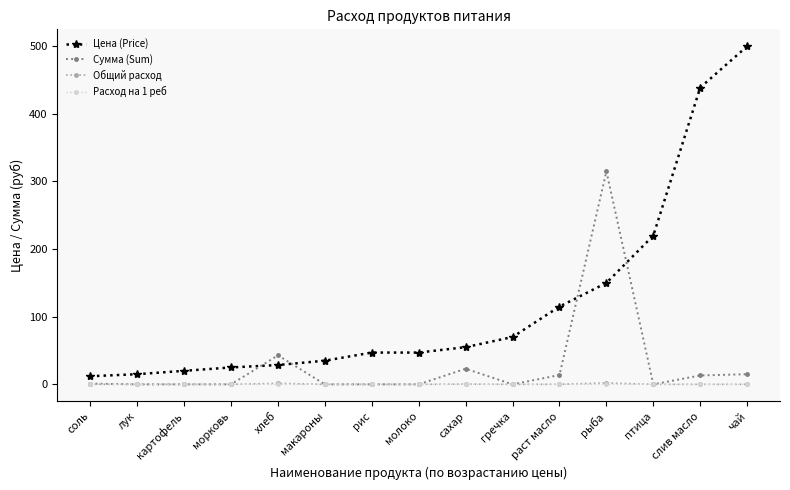

What is the label of the 14th point from the left?

слив масло